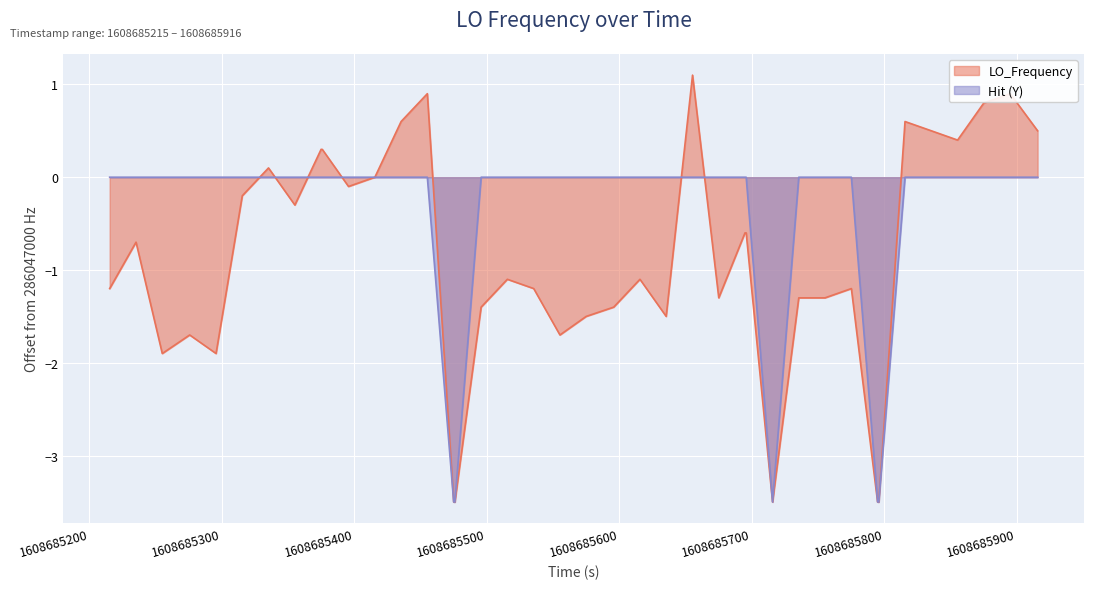

How many values are above zero?

12